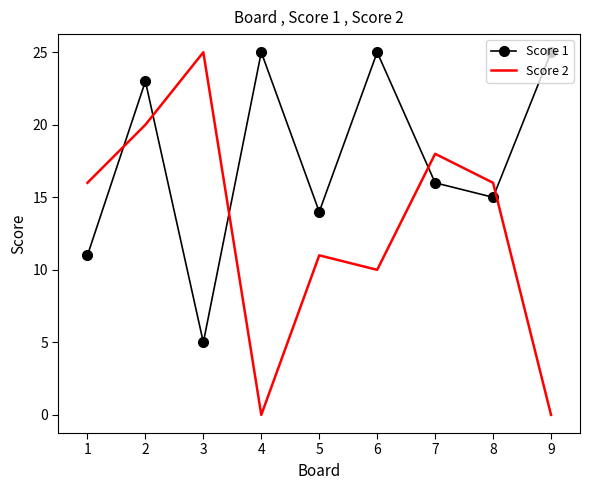

List the series in order of their overall mean, lowest first.

Score 2, Score 1